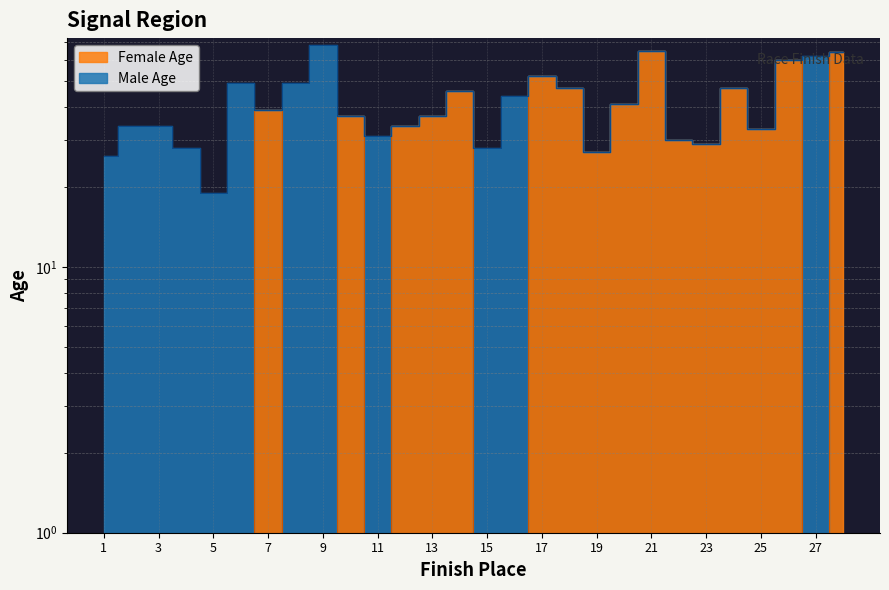

Rank the categories by value from highest to lowest.

21, 28, 26, 17, 18, 24, 14, 20, 7, 10, 13, 12, 25, 22, 23, 19, 1, 2, 3, 4, 5, 6, 8, 9, 11, 15, 16, 27